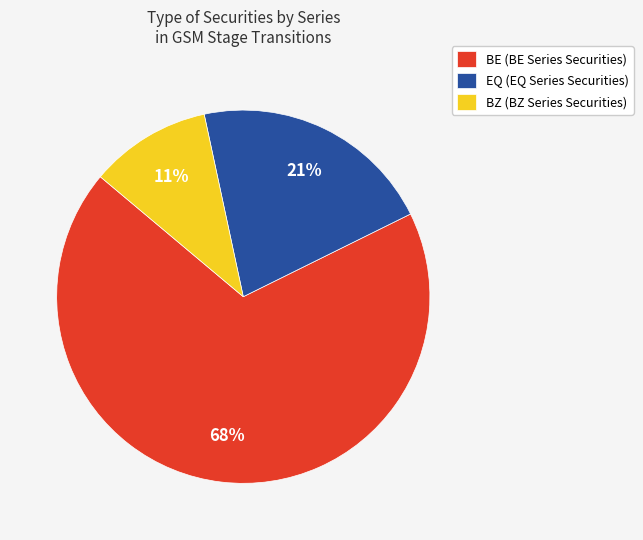

True or false: BZ accounts for 20% of the total.

False